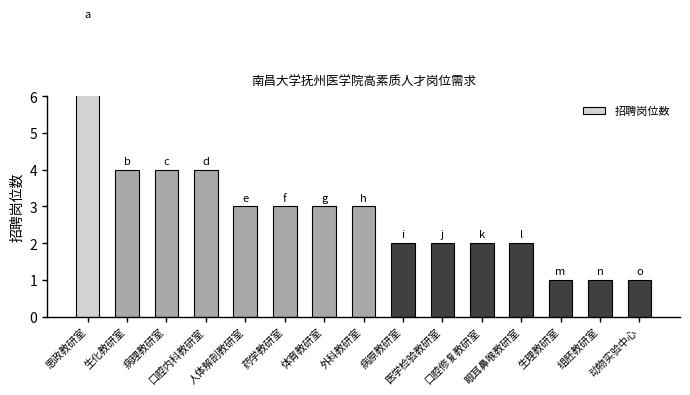

What is the label of the 9th bar from the right?

体育教研室